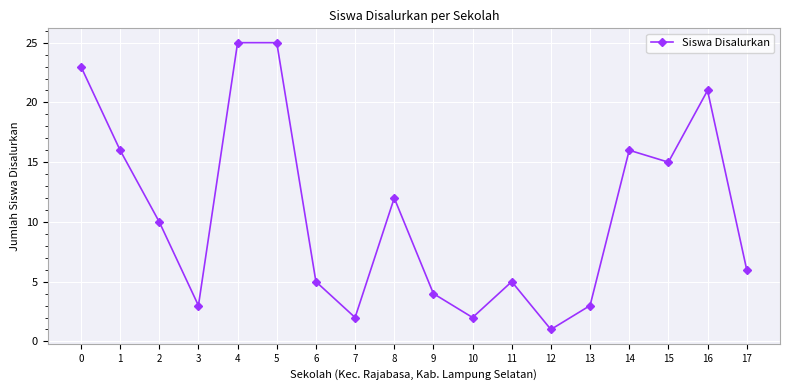

At which label is the value closest to 13?

8